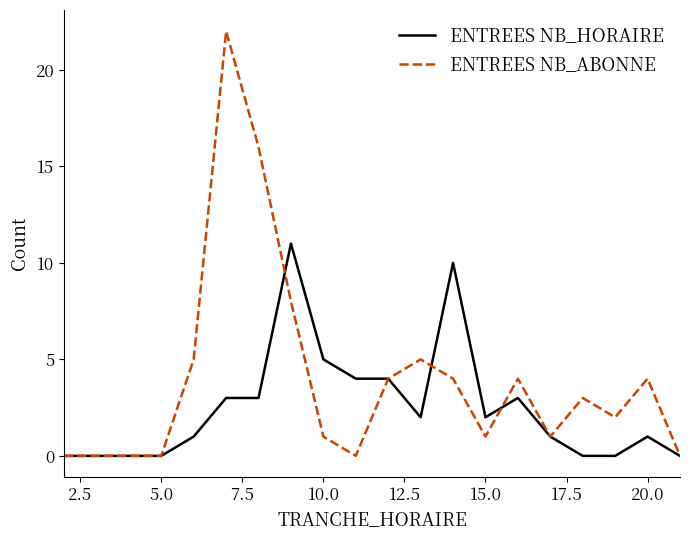

Rank the series by their average value, from highest to lowest.

ENTREES NB_ABONNE, ENTREES NB_HORAIRE